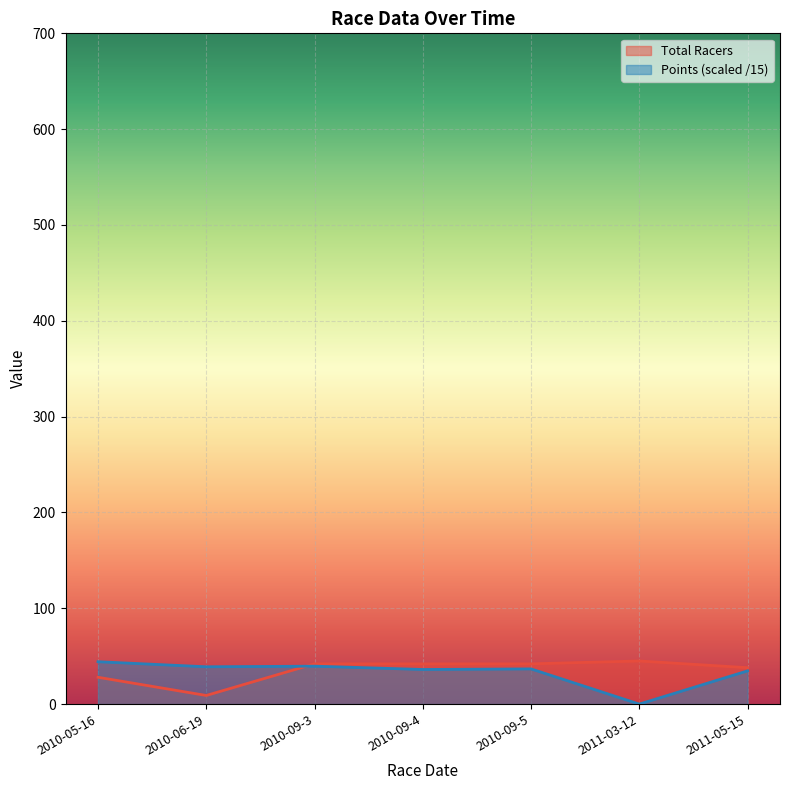

Count the number of categories in the chart.

7